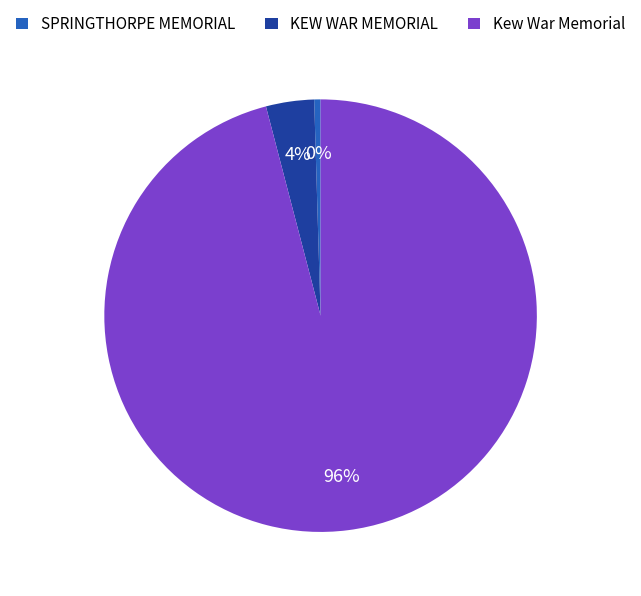

Do KEW WAR MEMORIAL and SPRINGTHORPE MEMORIAL together represent more than half of the pie?

No